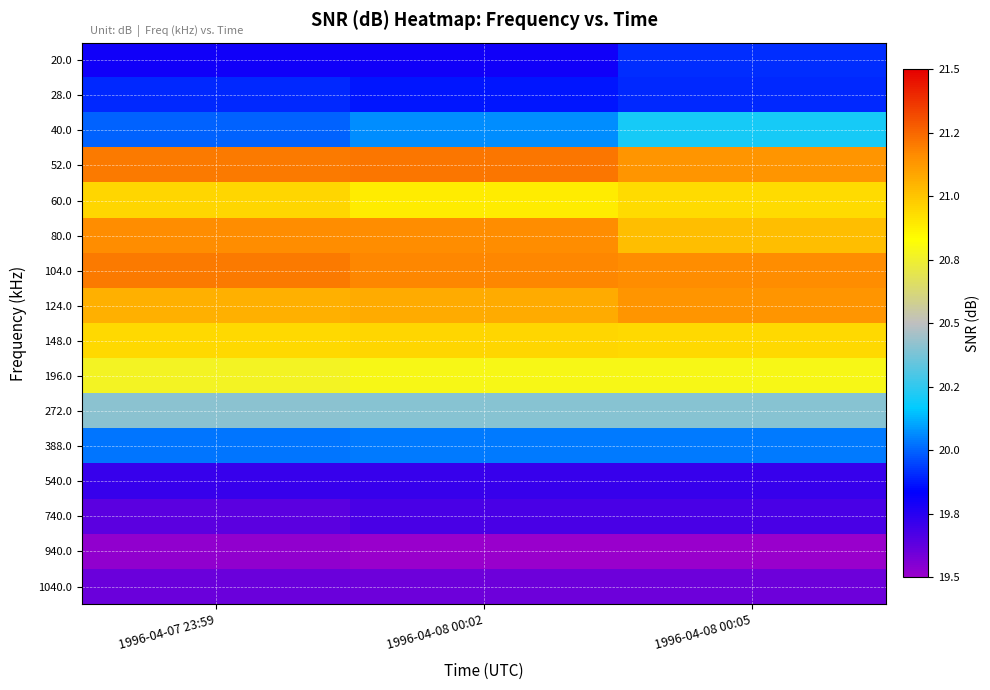

At which category is the sum across all series the highest?

1996-04-08 00:05